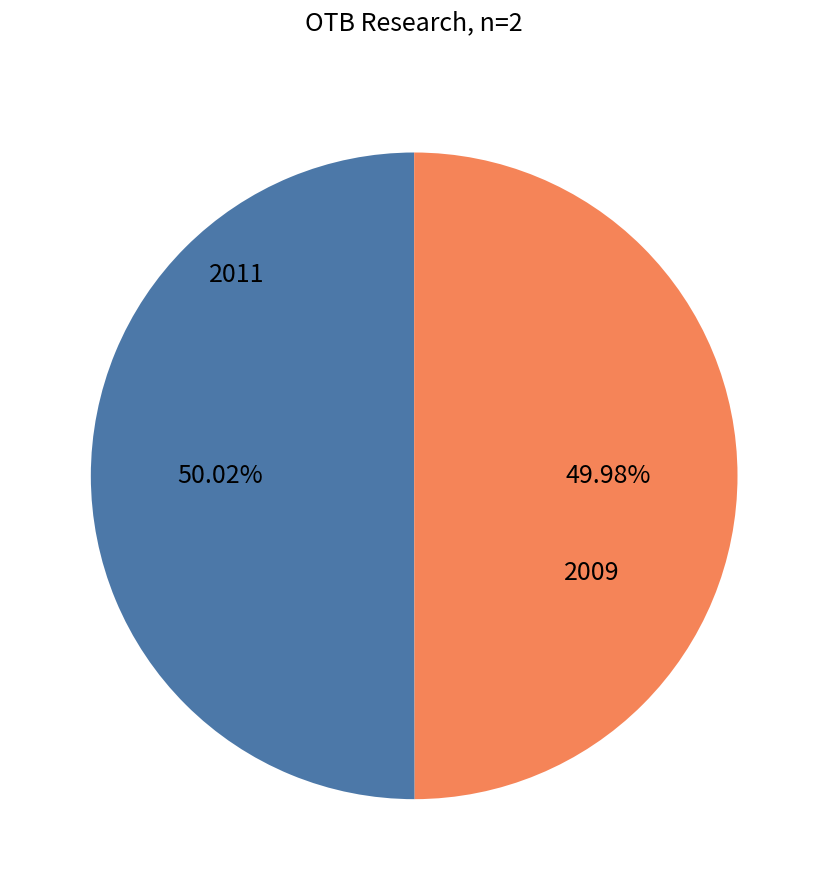

Is there a majority slice in this chart?

Yes